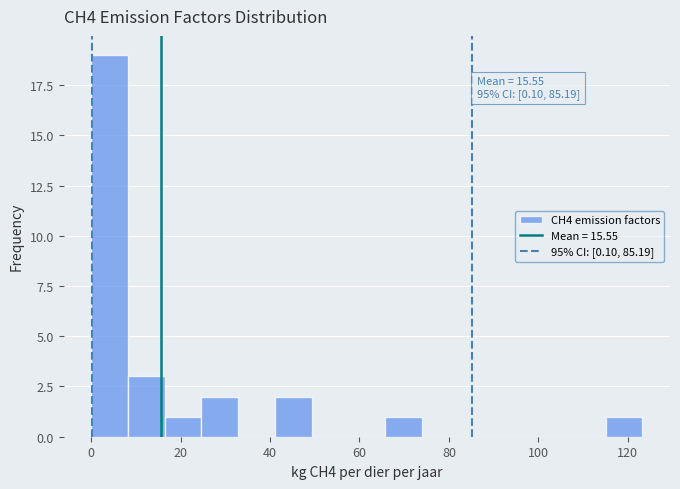

Over which range of the x-axis is the bar tallest?

0 to 8